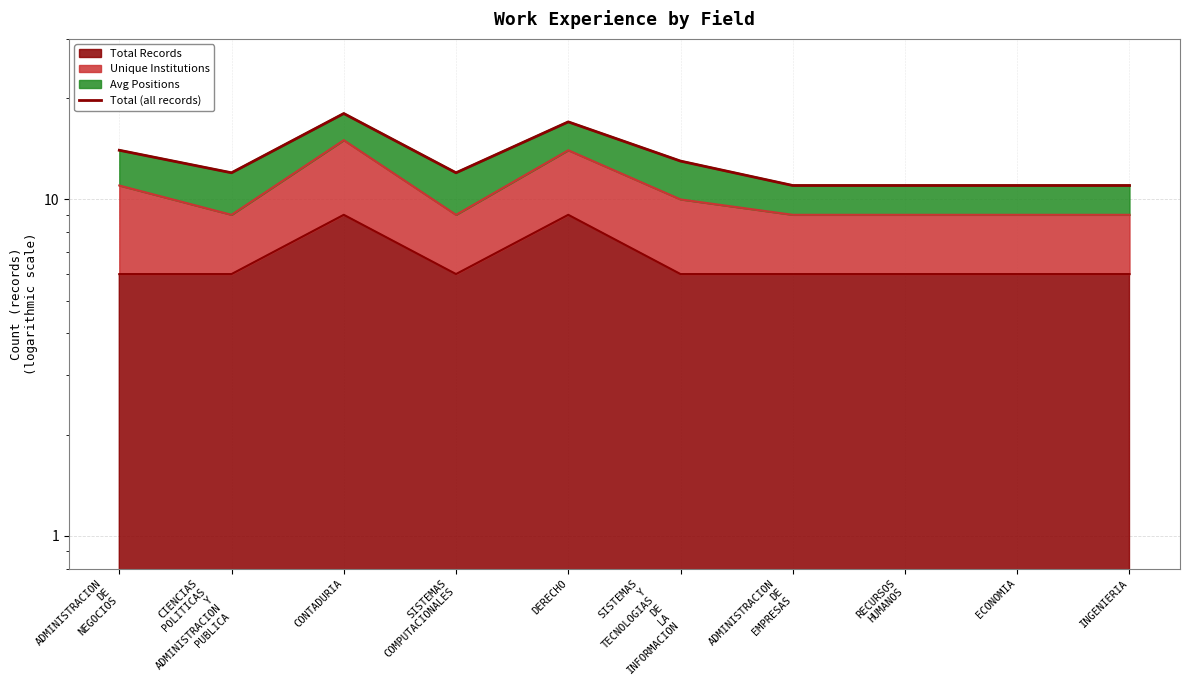

What is the change in value from CONTADURIA to SISTEMAS
Y
TECNOLOGIAS
DE
LA
INFORMACION?

-5